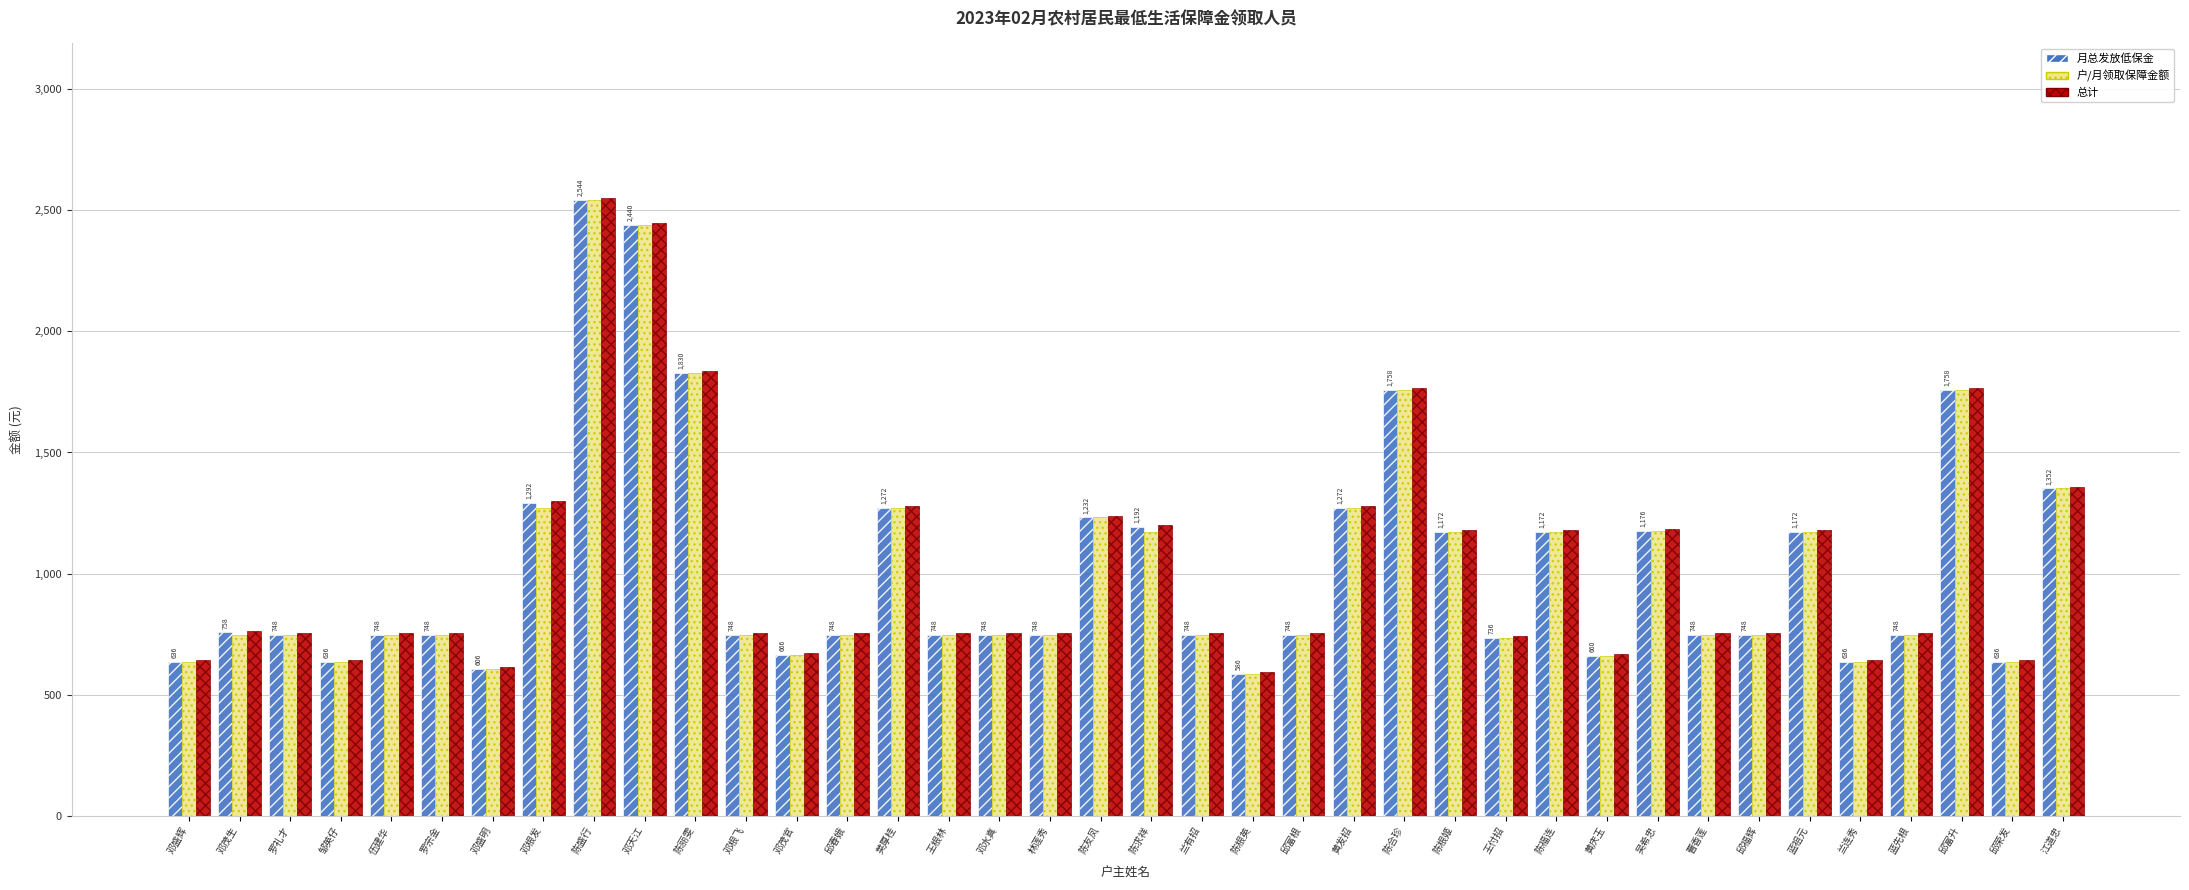

What is the greatest value displayed?

2550.9